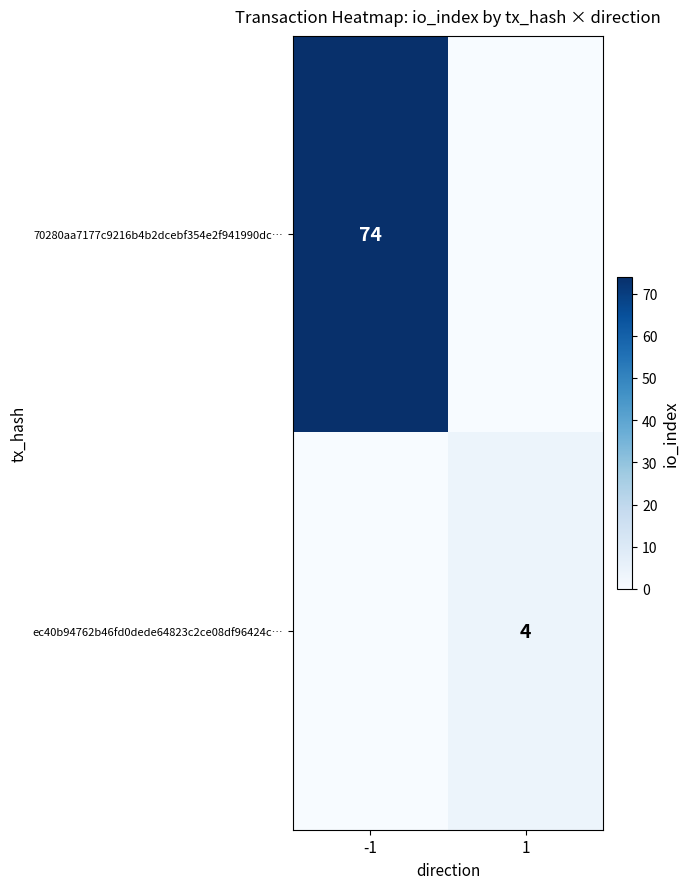

At which category is the sum across all series the highest?

-1